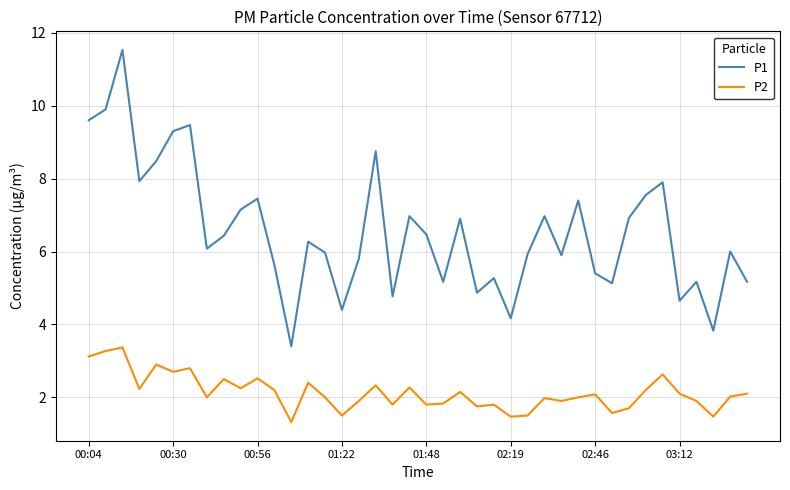

True or false: P2 and P1 cross at least once.

False